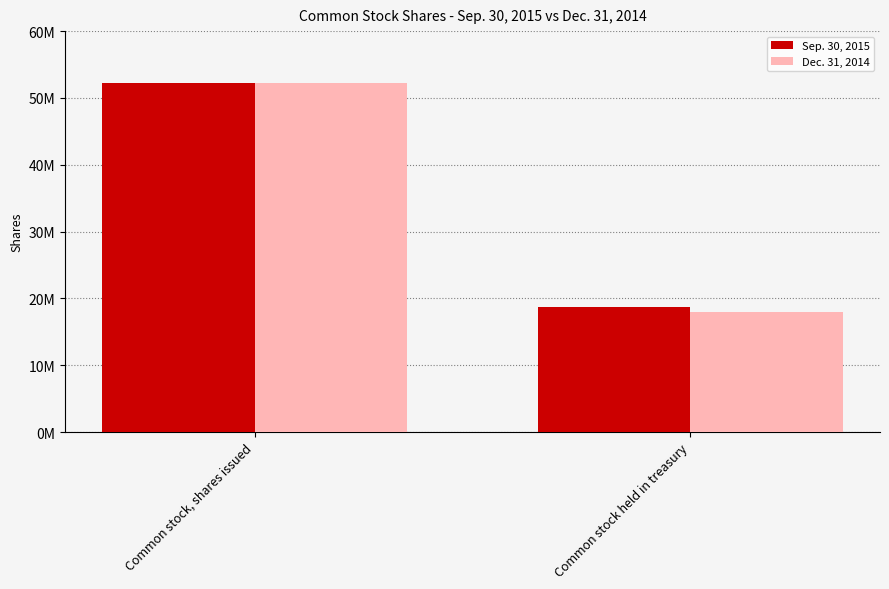

What is the spread (max minus min) of values at Common stock held in treasury?

718132